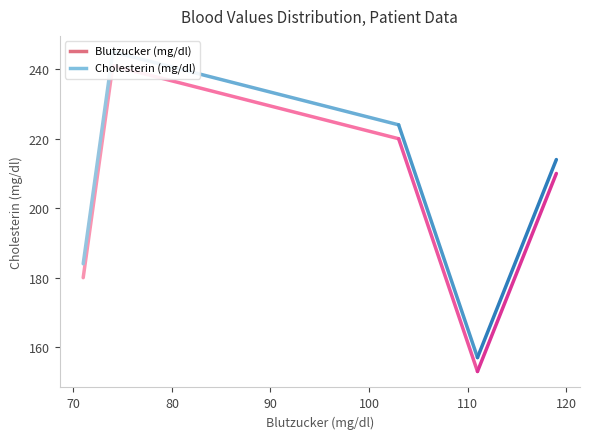

List the series in order of their overall mean, lowest first.

Blutzucker (mg/dl), Cholesterin (mg/dl)